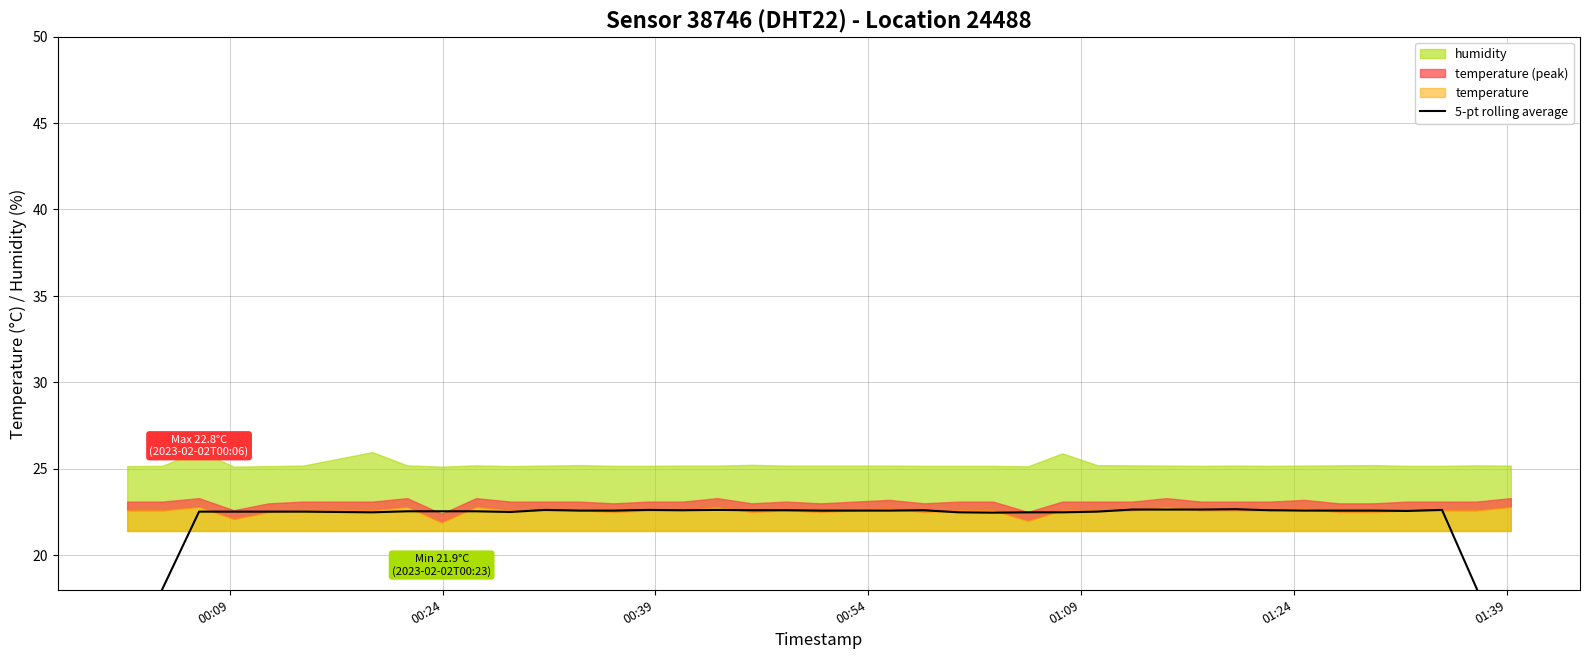

Count the number of categories in the chart.

40